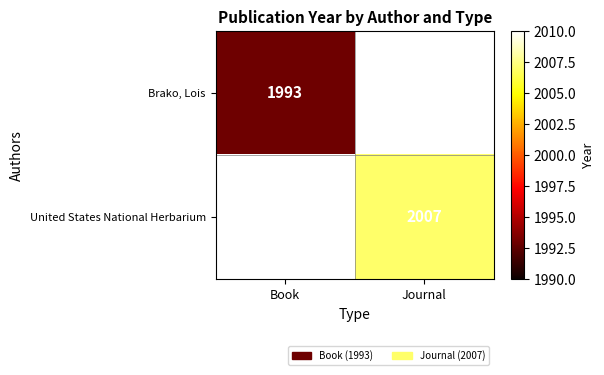

Between Journal and Book, which is larger?

Book